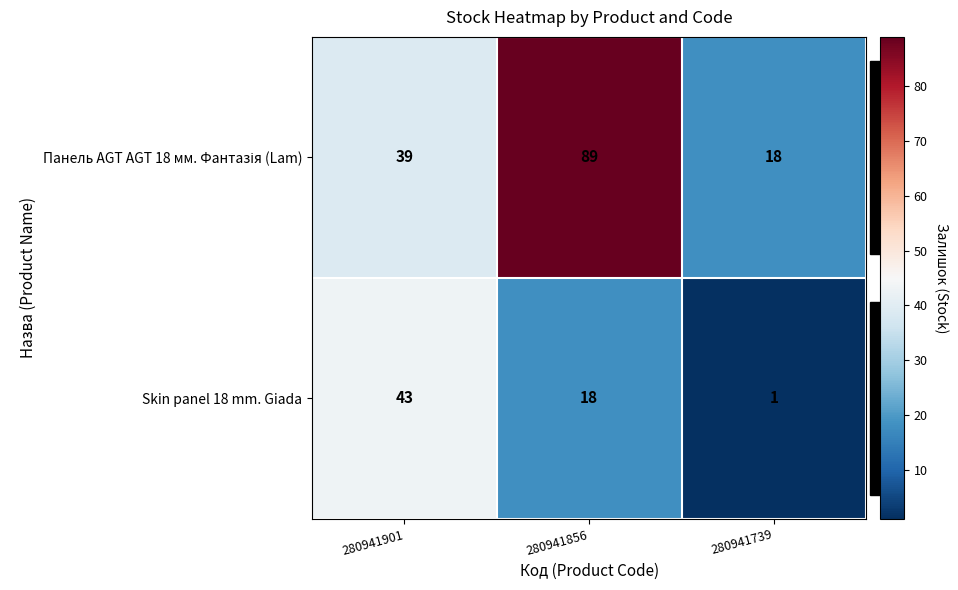

What is the maximum value shown in the chart?

89